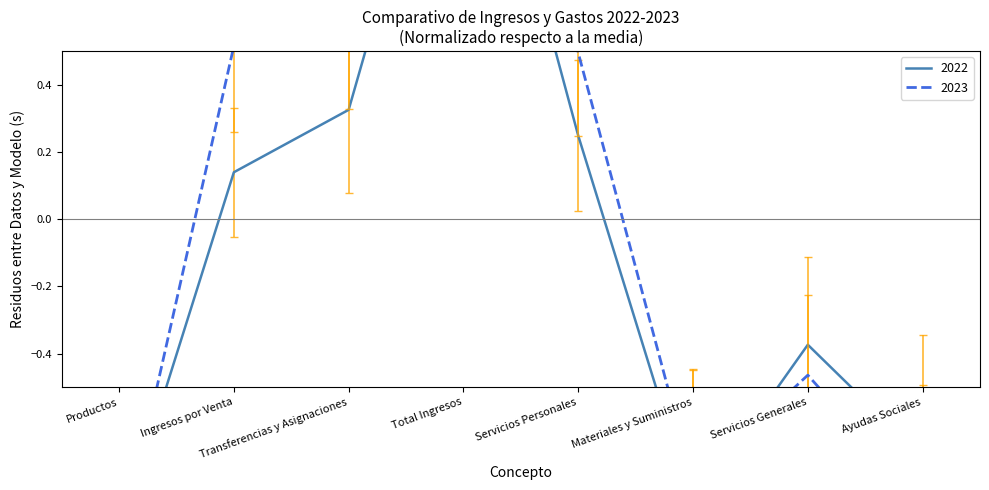

Reading right to left, extract all data points from this chart.

2022: -0.7	-0.4	-0.9	0.2	1.5	0.3	0.1	-0.9
2023: -0.8	-0.5	-0.8	0.5	2.1	0.6	0.5	-1.0